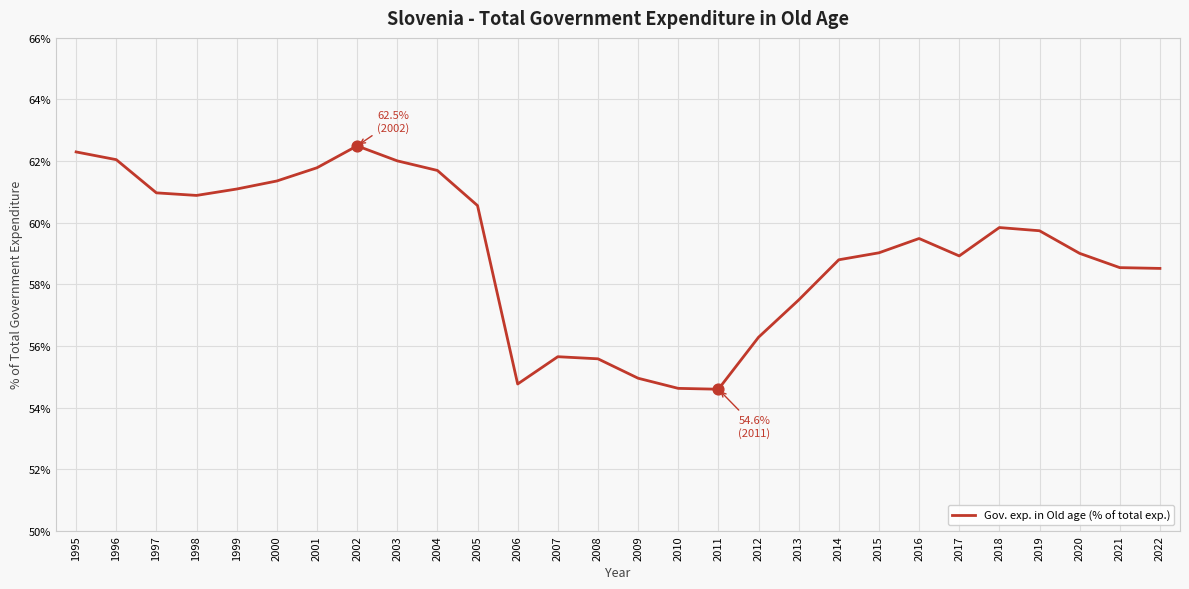

What is the change in value from 2002 to 2005?

-1.9